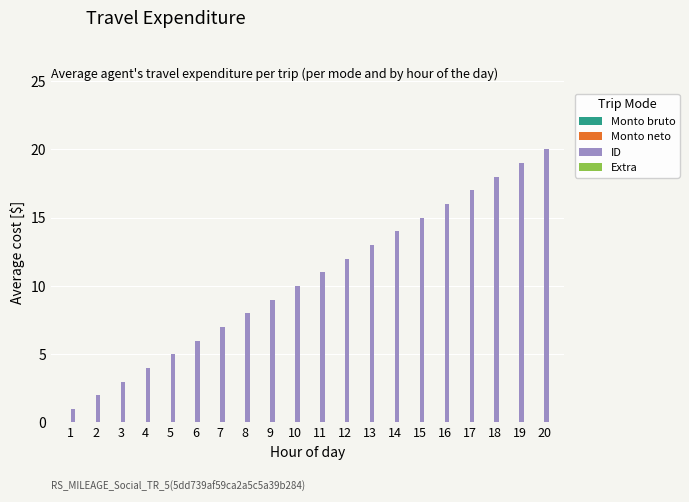

Approximately how many times larger is the value at 11 compared to 18?

0.6